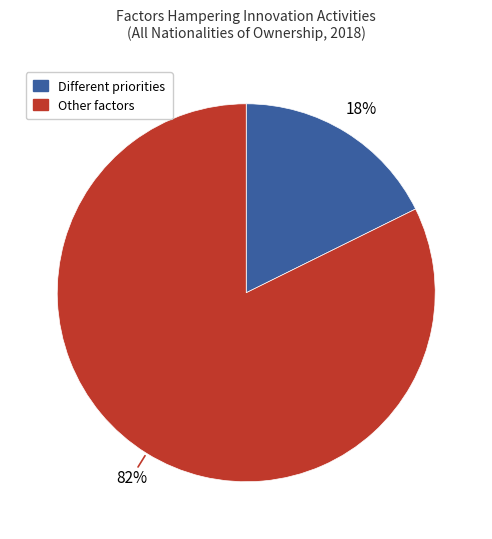

Does any single category account for the majority?

Yes